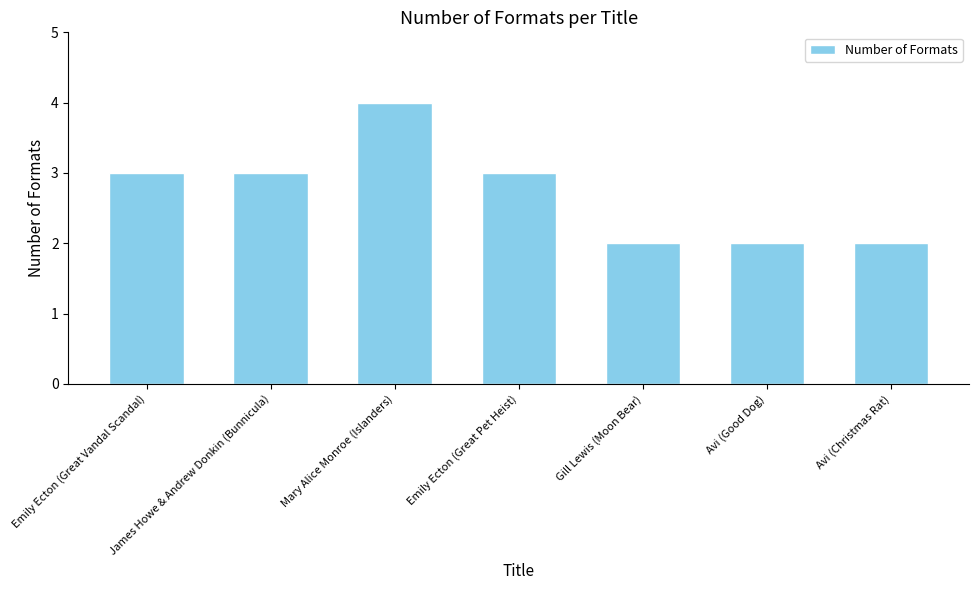

Are the bars horizontal?

No